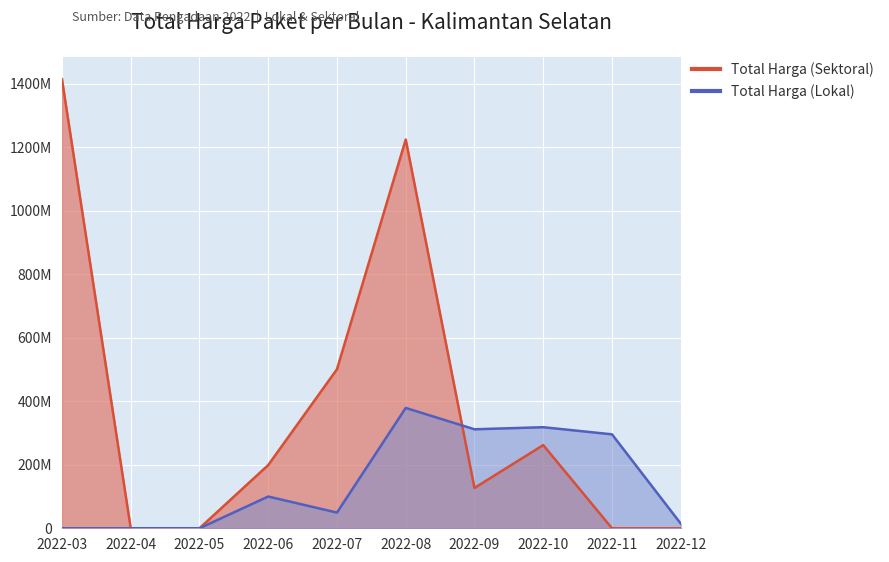

At which category is the sum across all series the highest?

2022-08